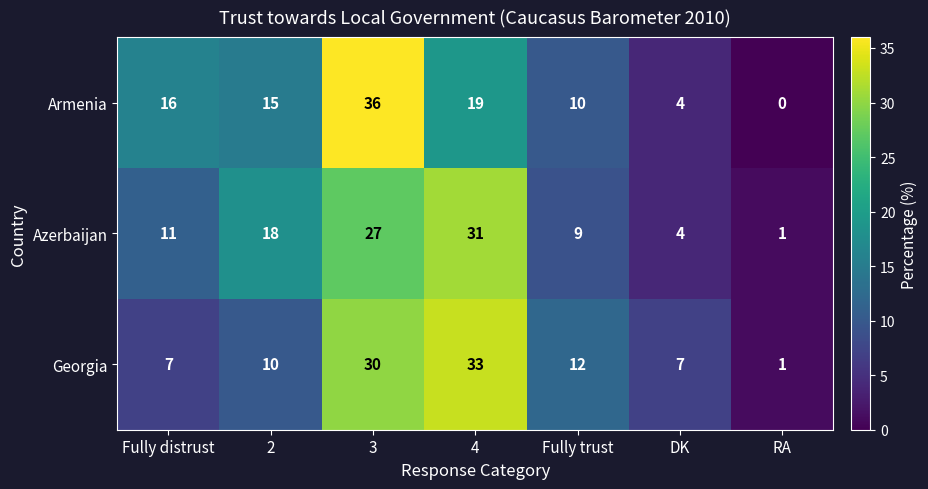

At which label is Georgia closest to 17?

Fully trust